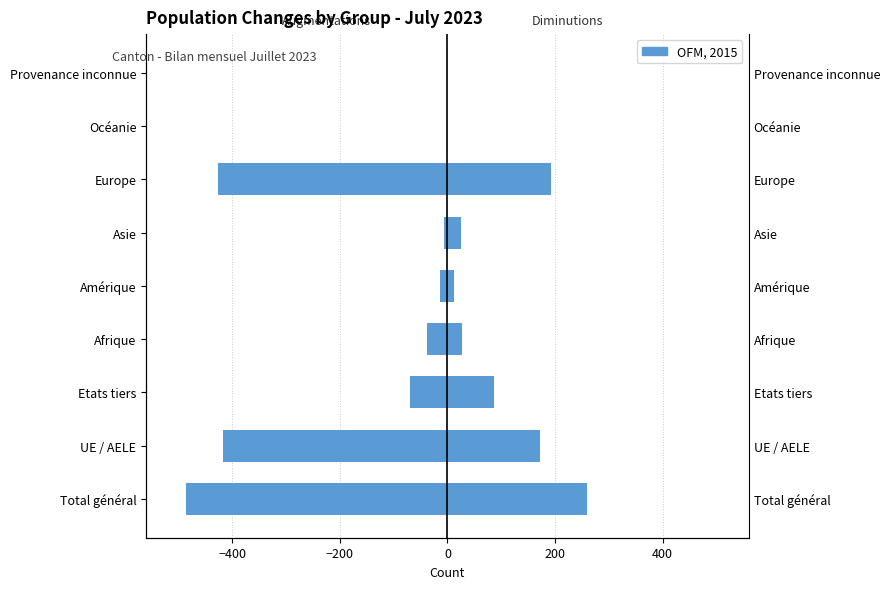

List the series in order of their overall mean, lowest first.

Diminutions, Augmentations